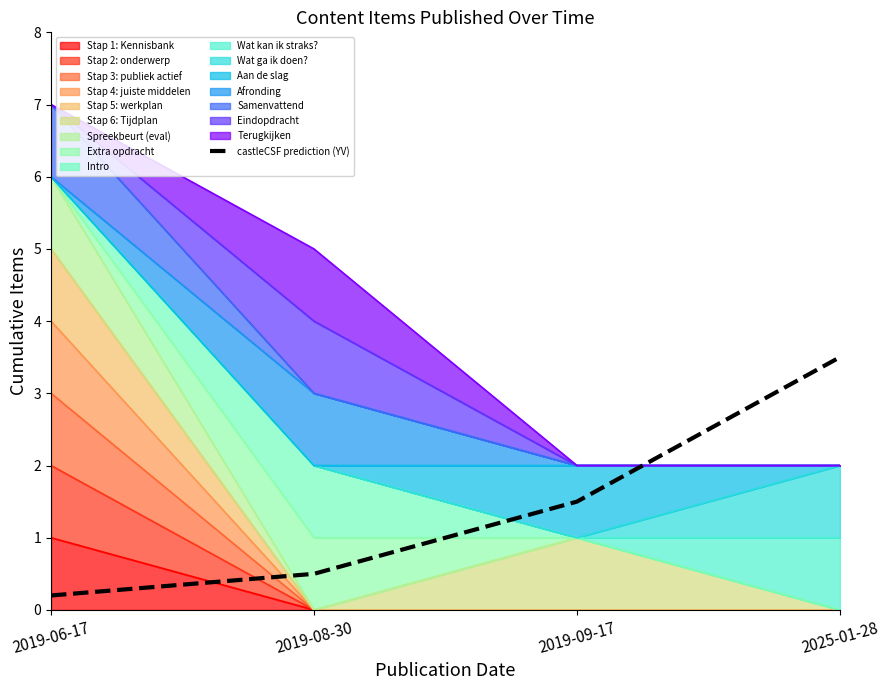

The chart shows a value of 2.3 at 2019-09-17. True or false?

False